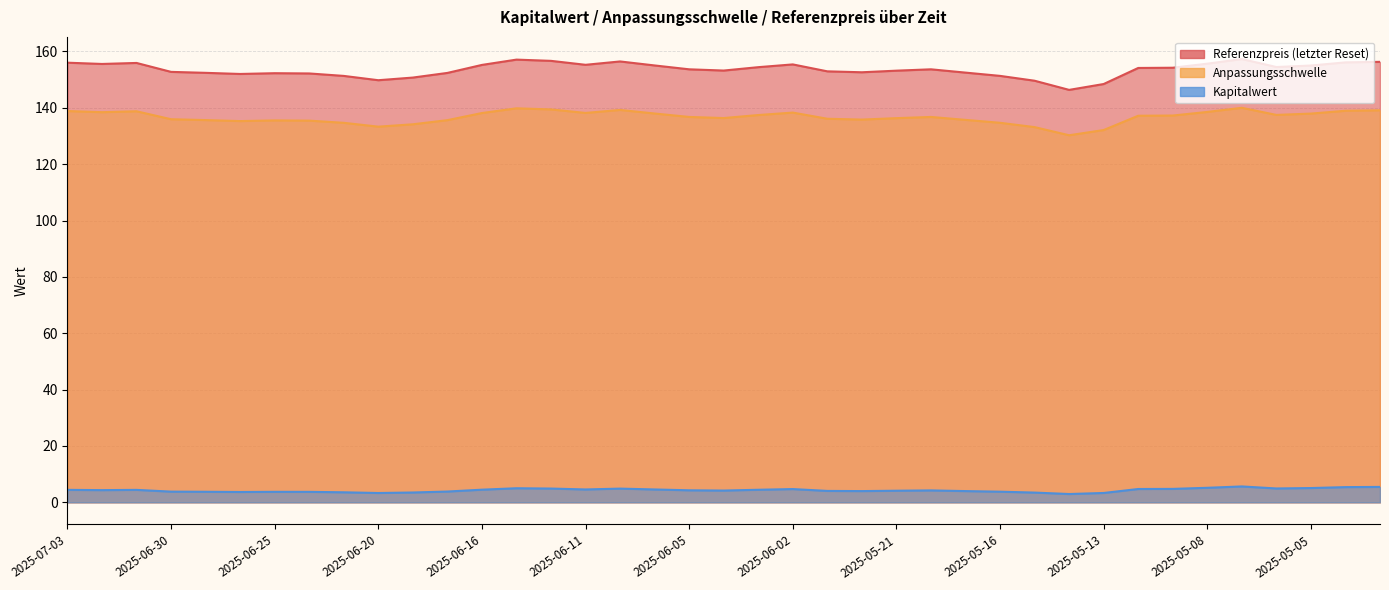

True or false: Referenzpreis (letzter Reset) and Anpassungsschwelle cross at least once.

False